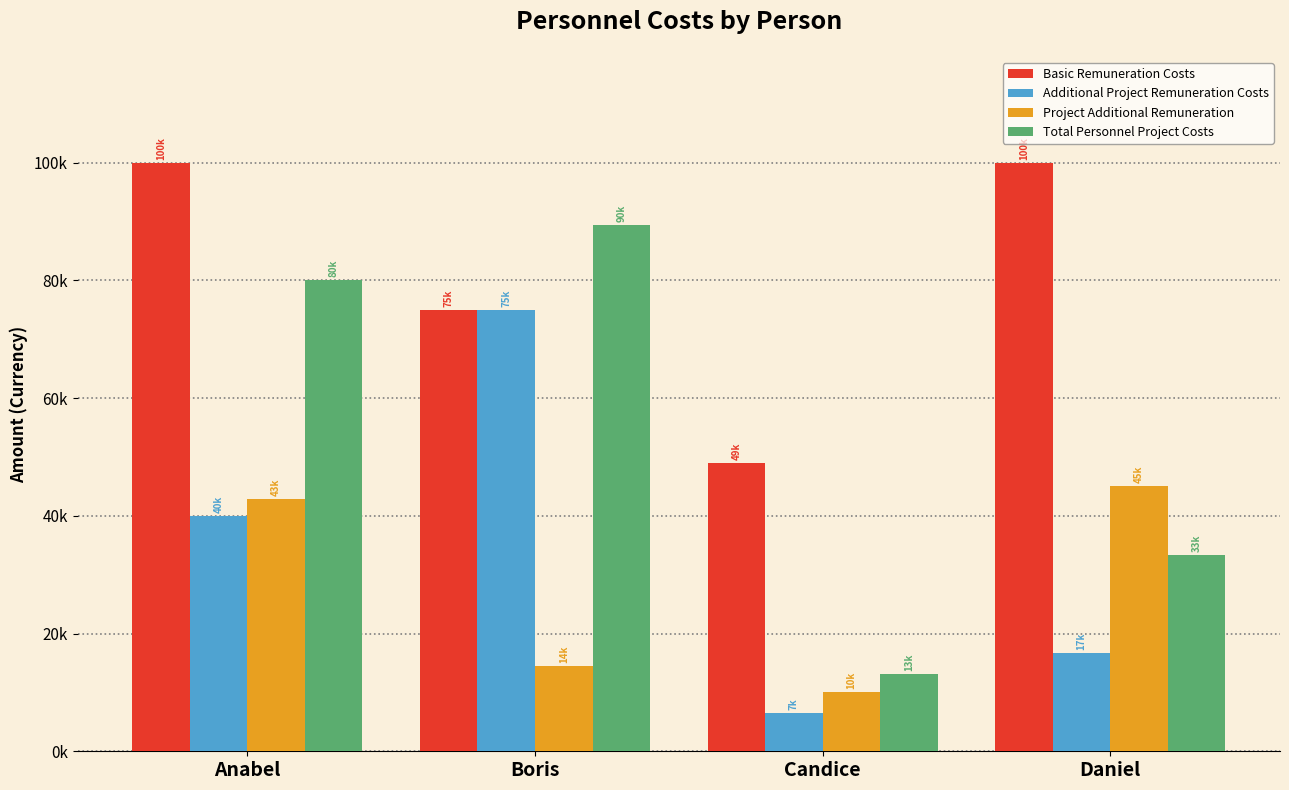

True or false: Basic Remuneration Costs has a value of 100000.0 at Anabel.

True